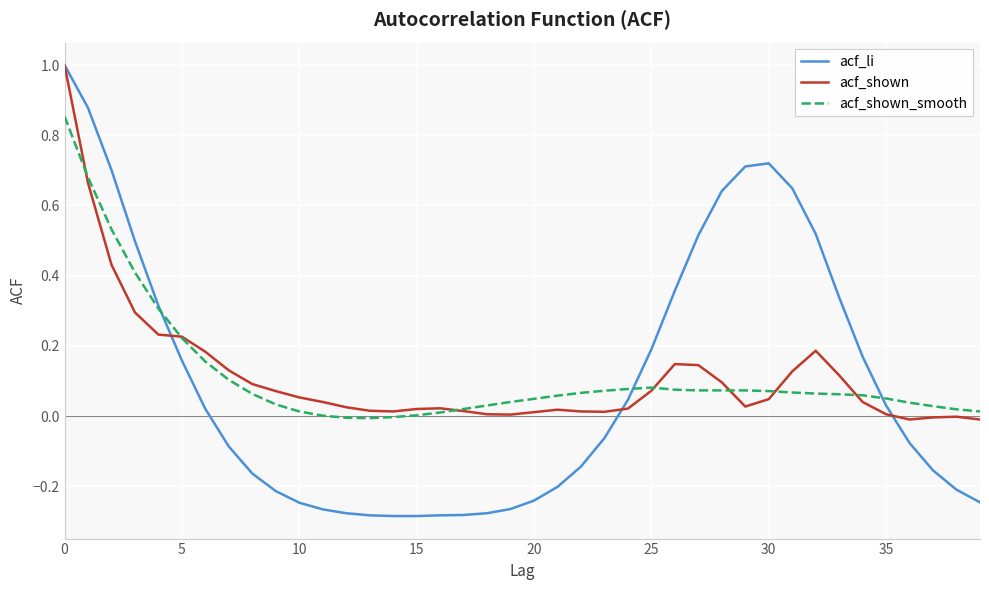

What is the maximum value shown in the chart?

1.0